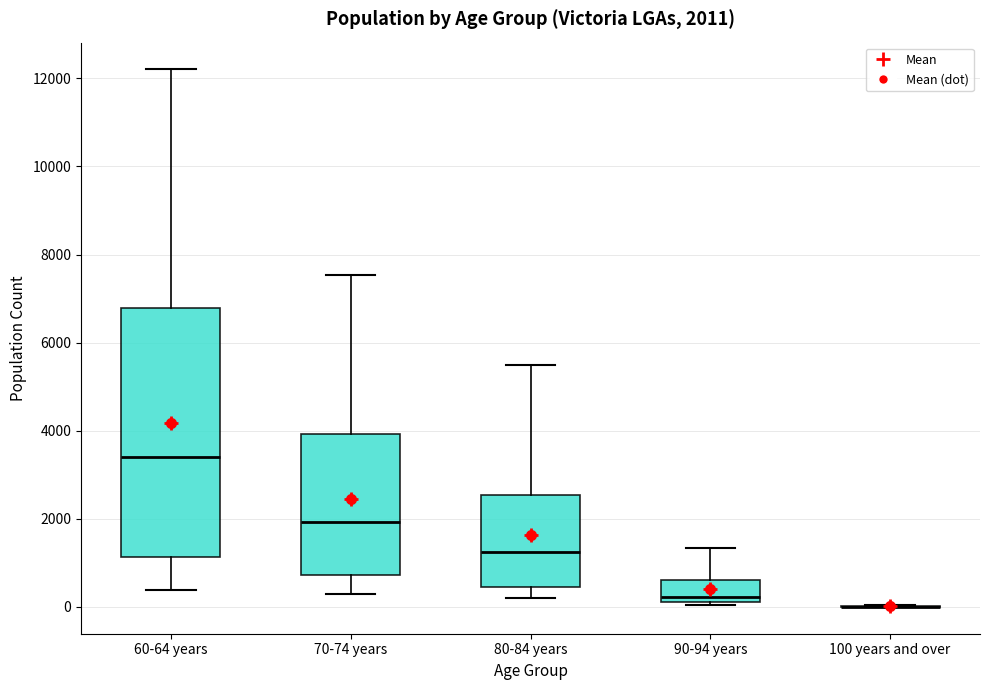

Which box is the tallest, from its lower edge to its upper edge?

60-64 years